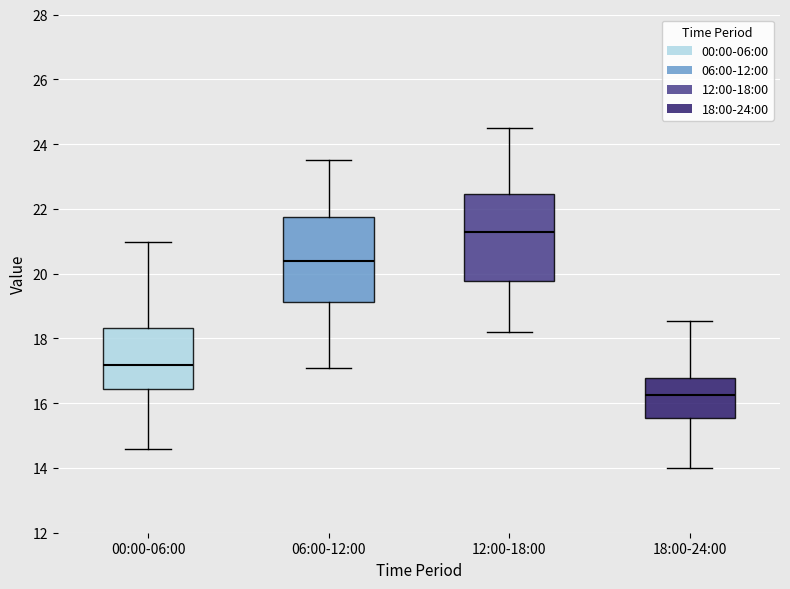

Reading left to right, read every box against the y-axis: the position of its median line, the range the box covers, and the ends of its whiskers. The values are not printed on the chart, so give them approximately, as read against the axis.

00:00-06:00: median 17.2, box 16.4 to 18.4, whiskers 14.6 to 21.0
06:00-12:00: median 20.4, box 19.2 to 21.8, whiskers 17.2 to 23.6
12:00-18:00: median 21.4, box 19.8 to 22.4, whiskers 18.2 to 24.6
18:00-24:00: median 16.2, box 15.6 to 16.8, whiskers 14.0 to 18.6